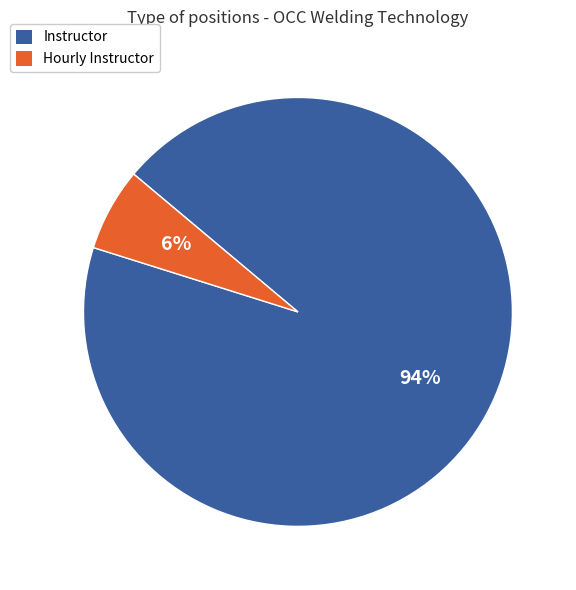

To the nearest percent, what is the average slice percentage?

50%